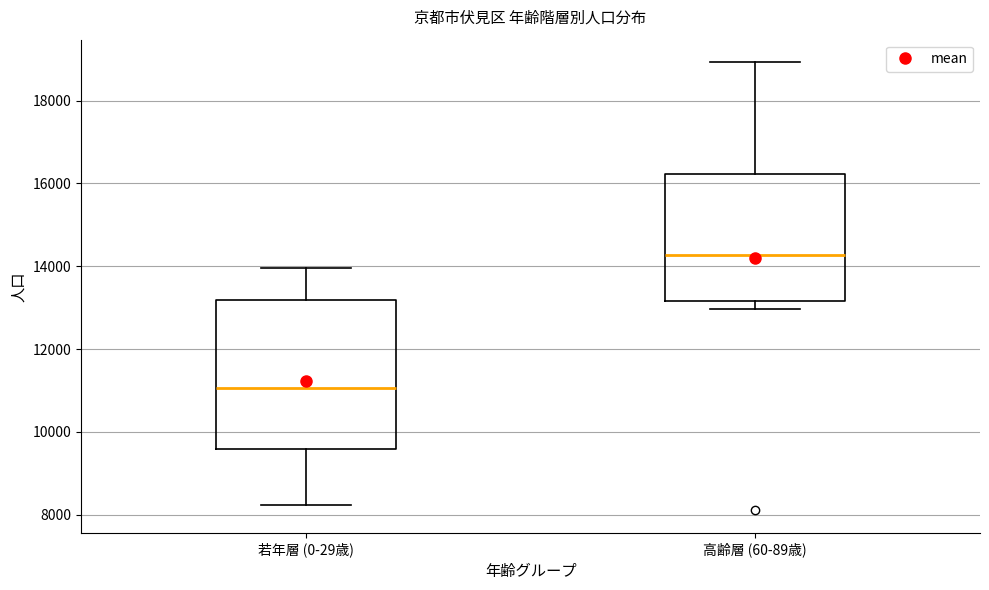

Which box's median line is the lowest?

若年層 (0-29歳)